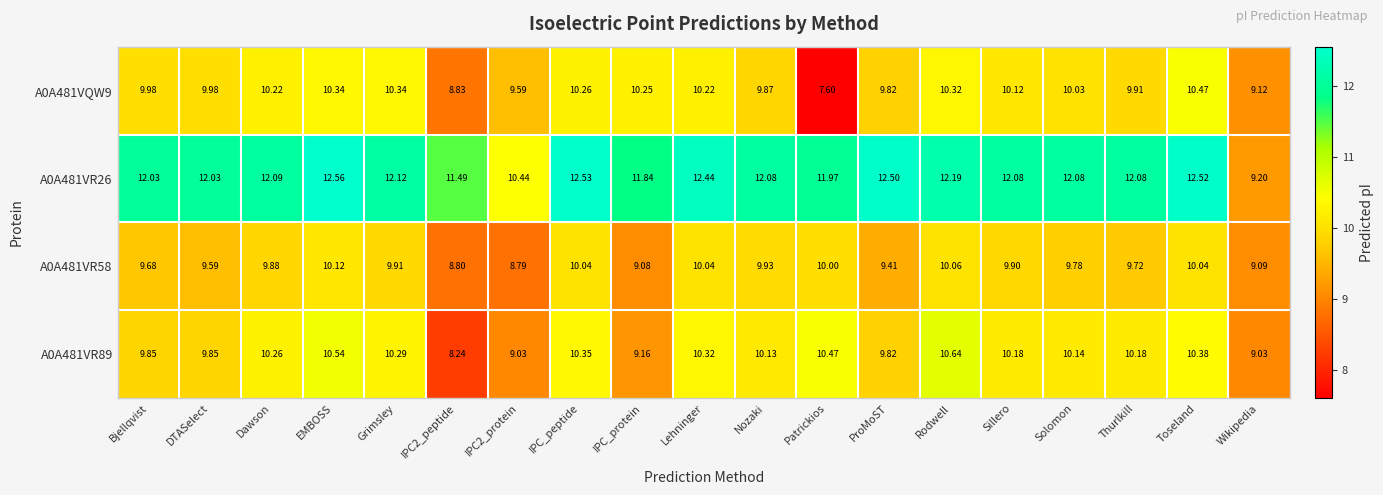

At Bjellqvist, list the series in order from smallest to largest.

A0A481VR58, A0A481VR89, A0A481VQW9, A0A481VR26